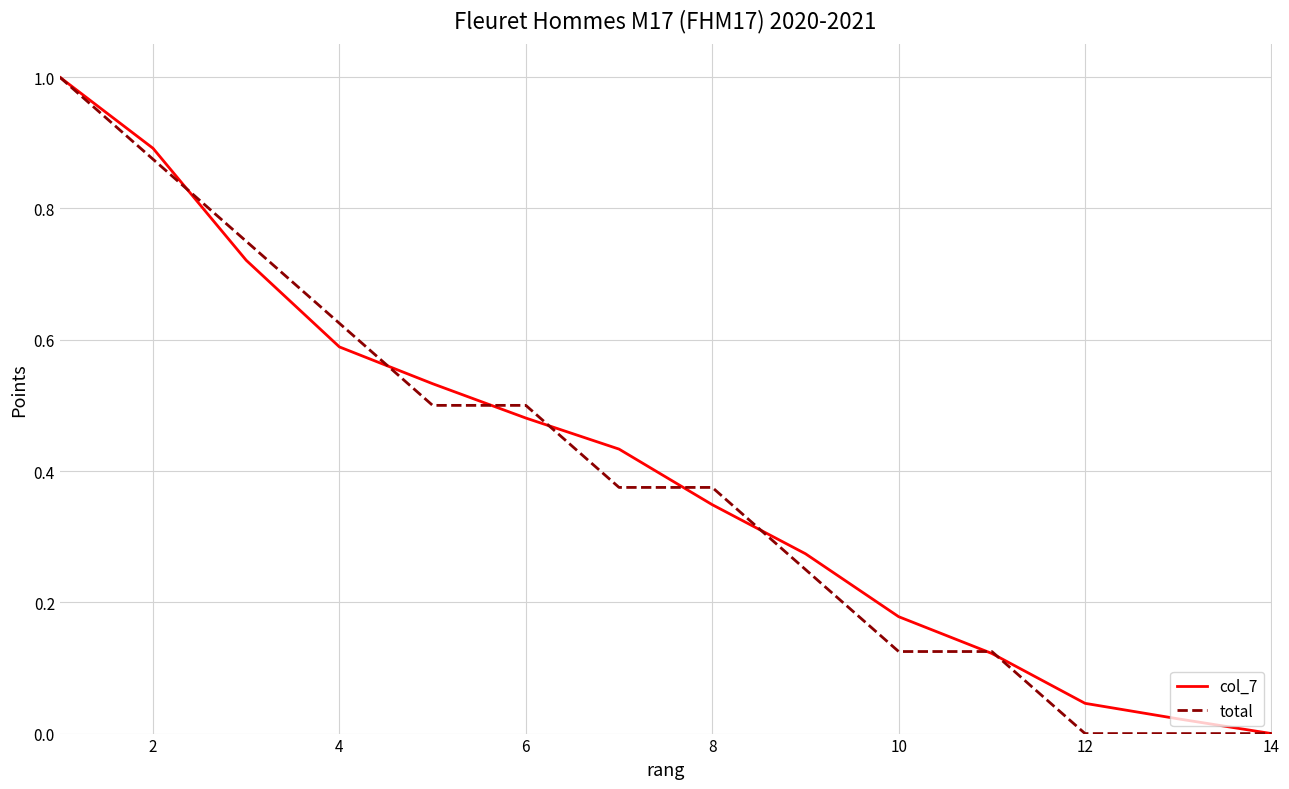

What is the maximum value for total?

1.0